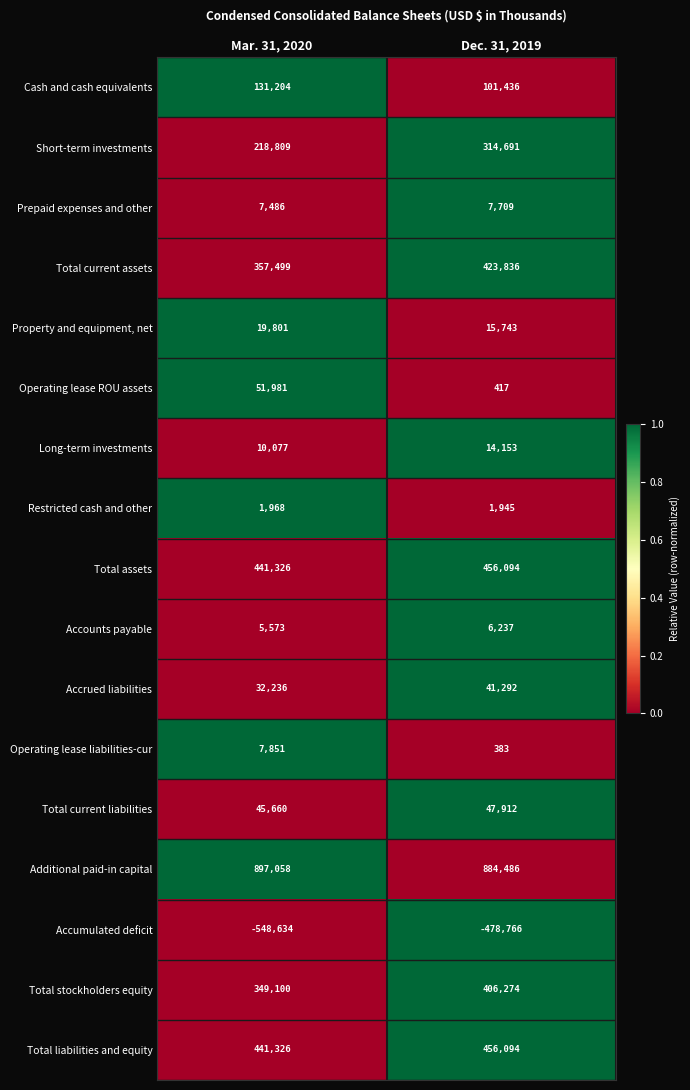

At how many categories does at least one series exceed 0?

2